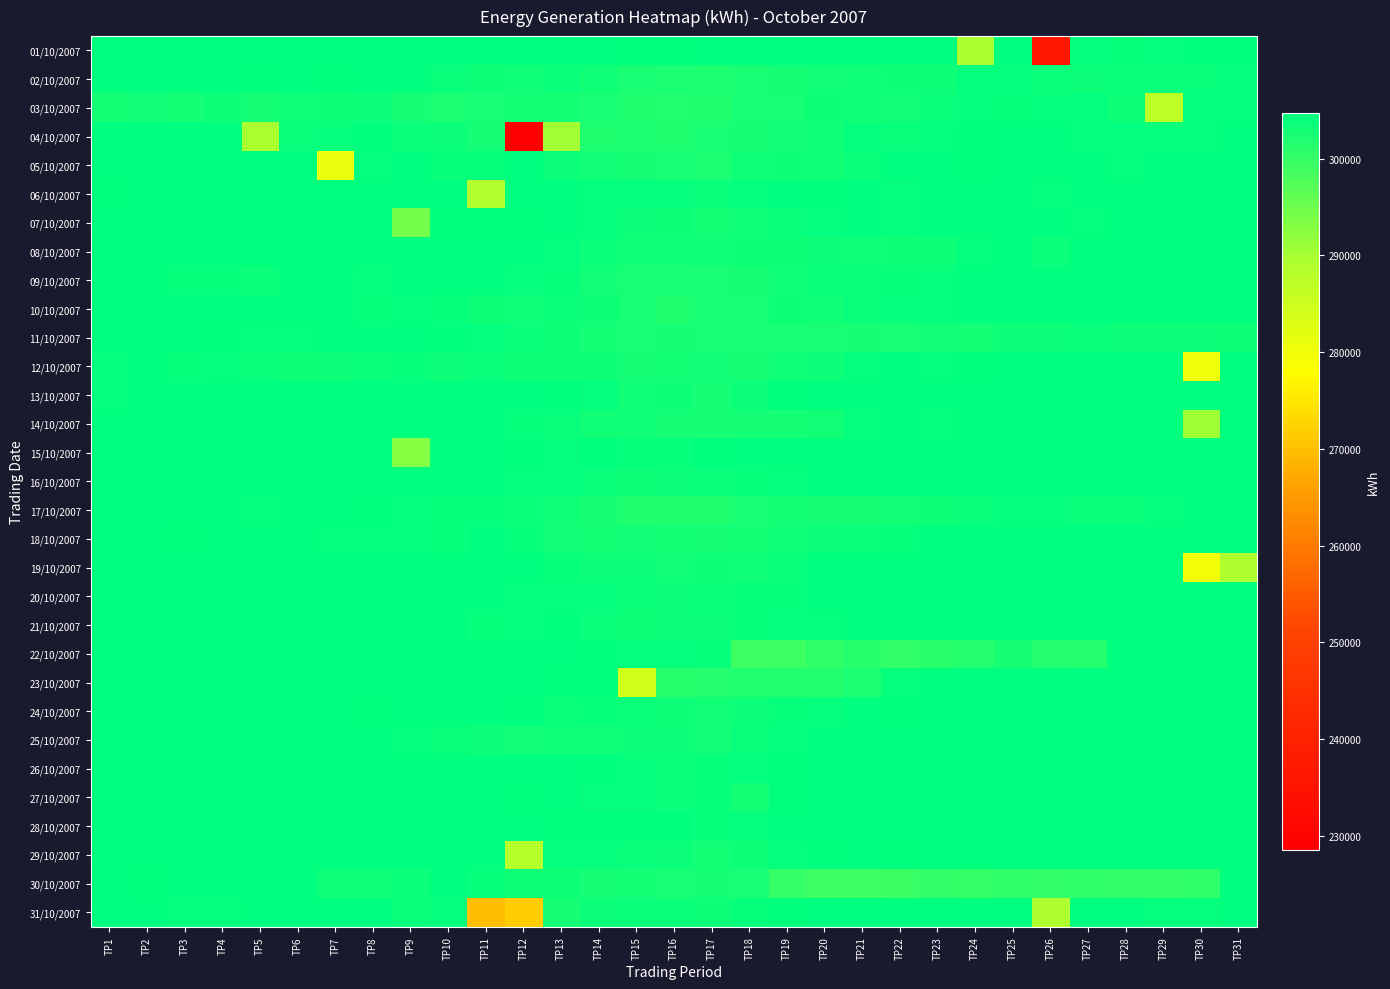

How many data points does each series have?

31